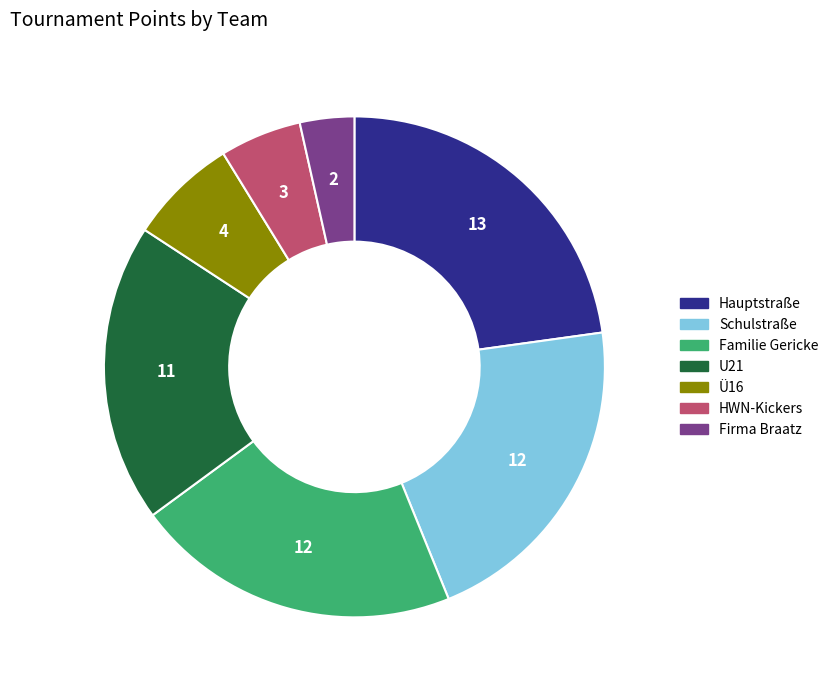

Does Firma Braatz account for over 50% of the chart?

No